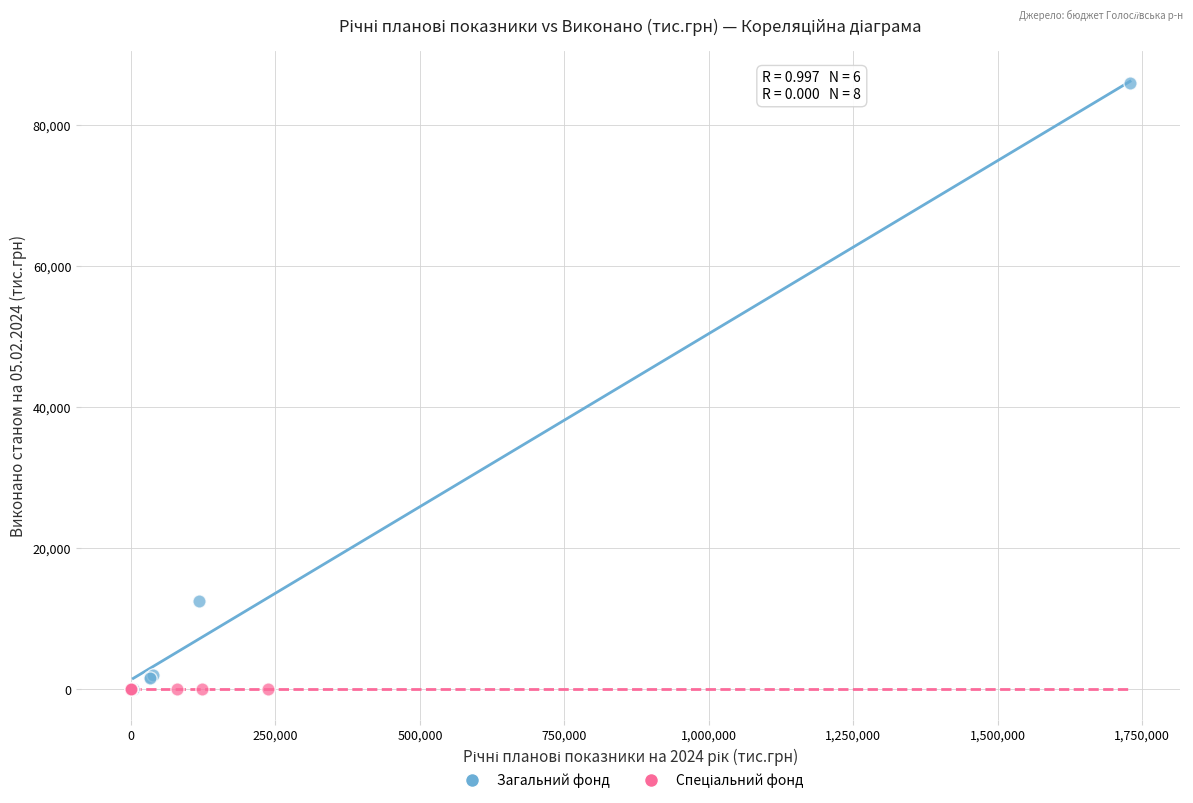

Which series reaches the maximum Y coordinate?

Загальний фонд